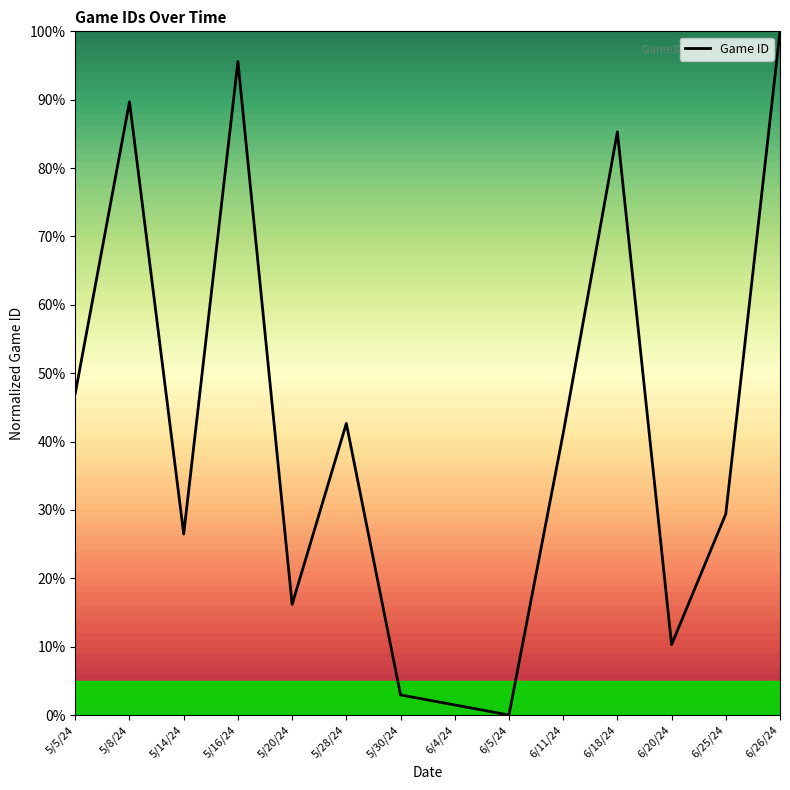

What is the sum of all values?

588.2